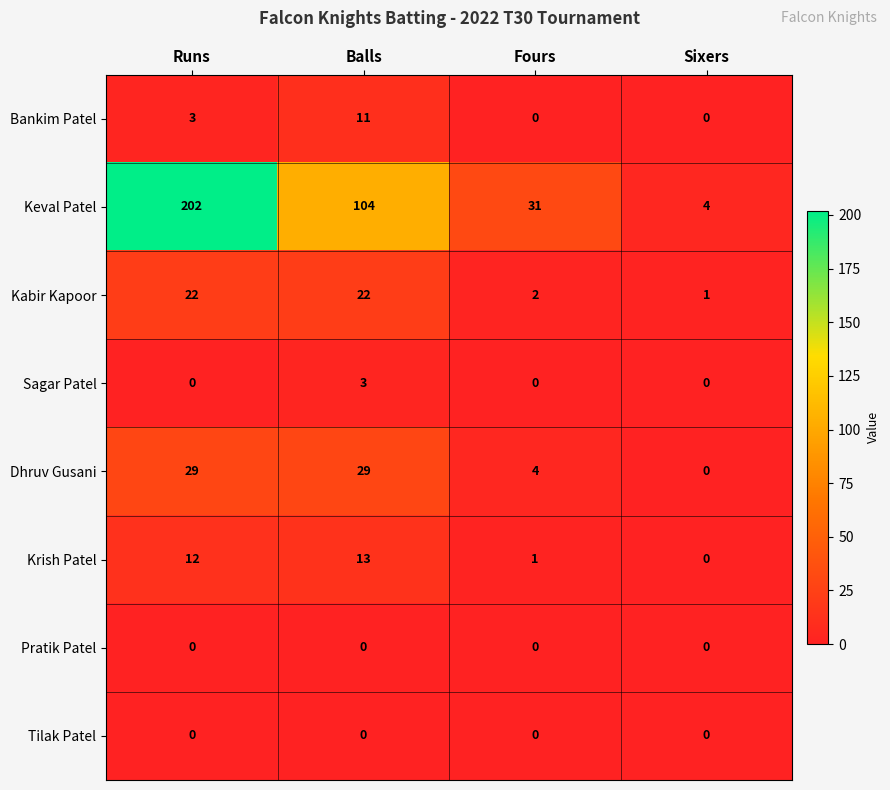

Is it true that Tilak Patel equals 0 at Sixers?

True